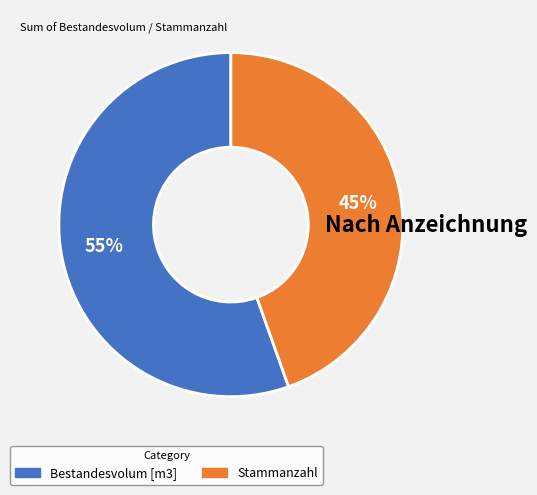

Is there a majority slice in this chart?

Yes